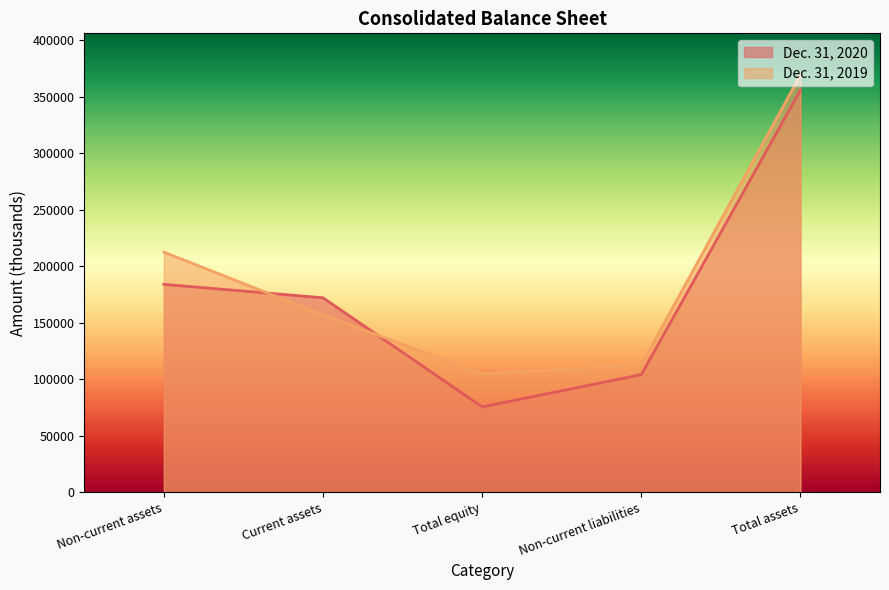

Which category has the lowest value across all series?

Total equity